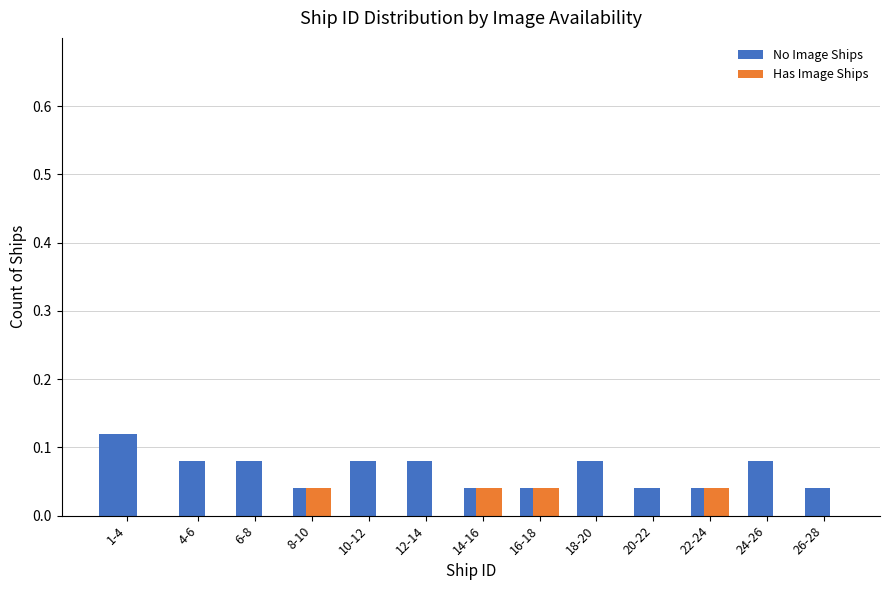

At which category does the chart reach its peak across all series?

1-4